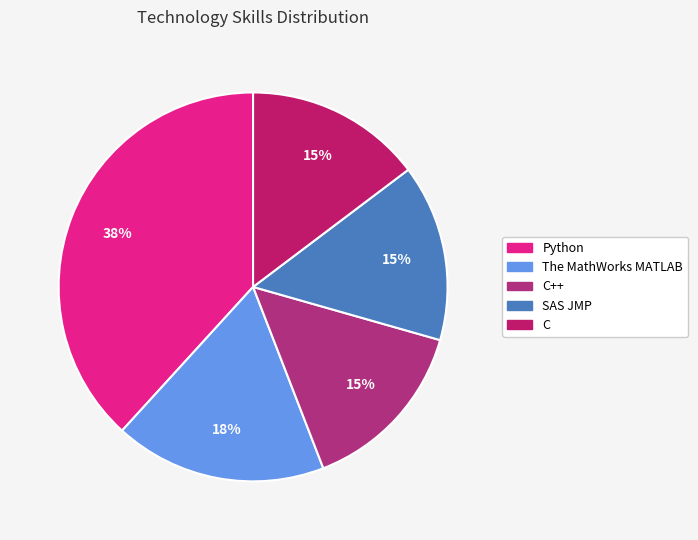

How many segments does this pie chart have?

5